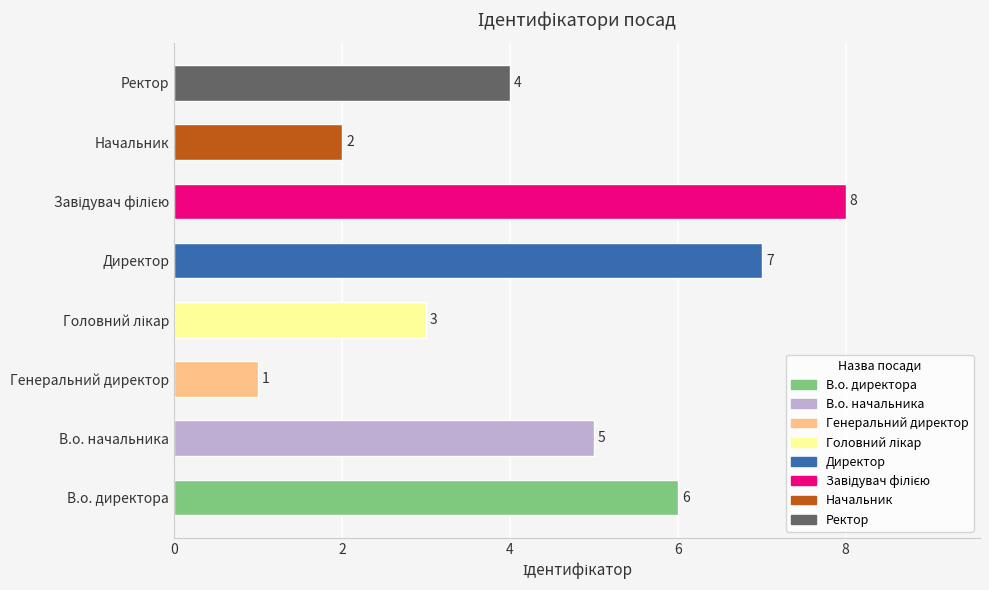

True or false: the data shows 10 at В.о. директора.

False